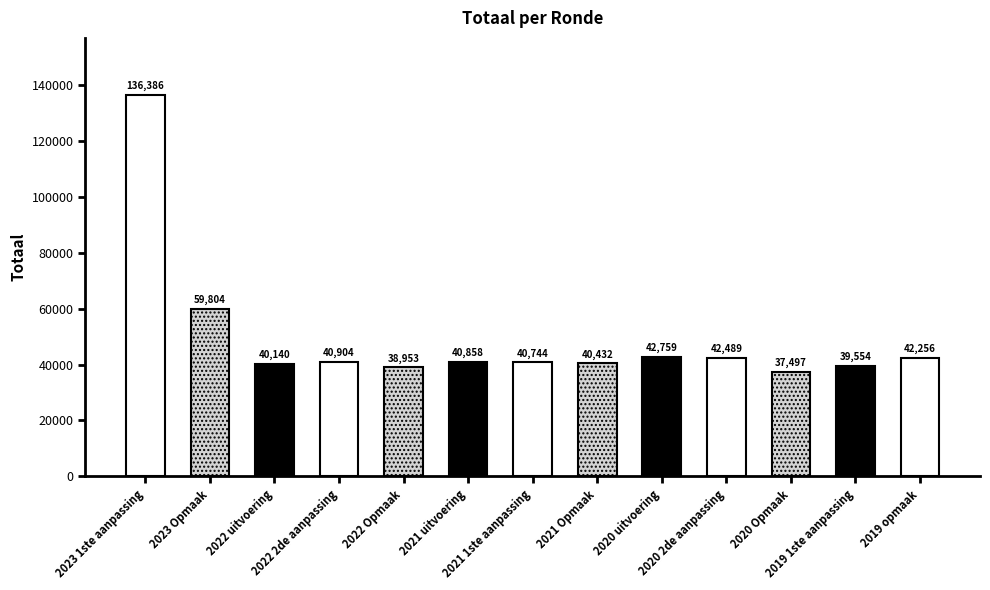

At which label is the value closest to 86941?

2023 Opmaak